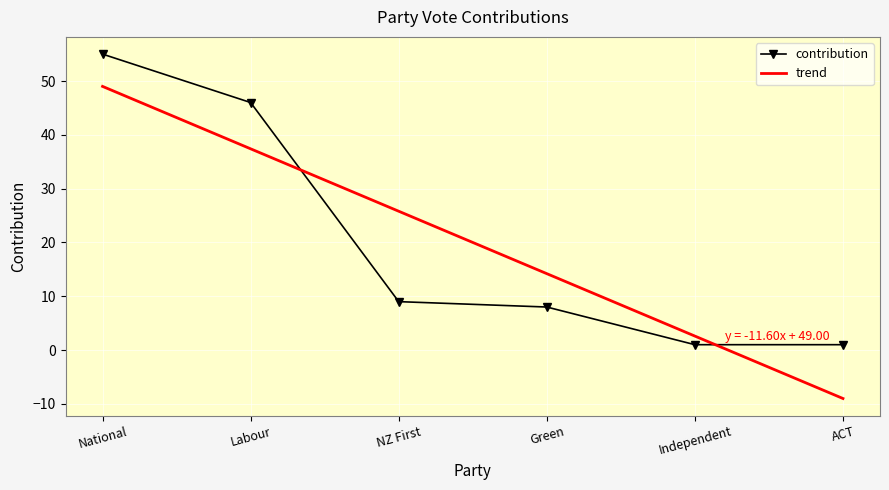

Reading left to right, list all the values displayed in this chart.

55	46	9	8	1	1